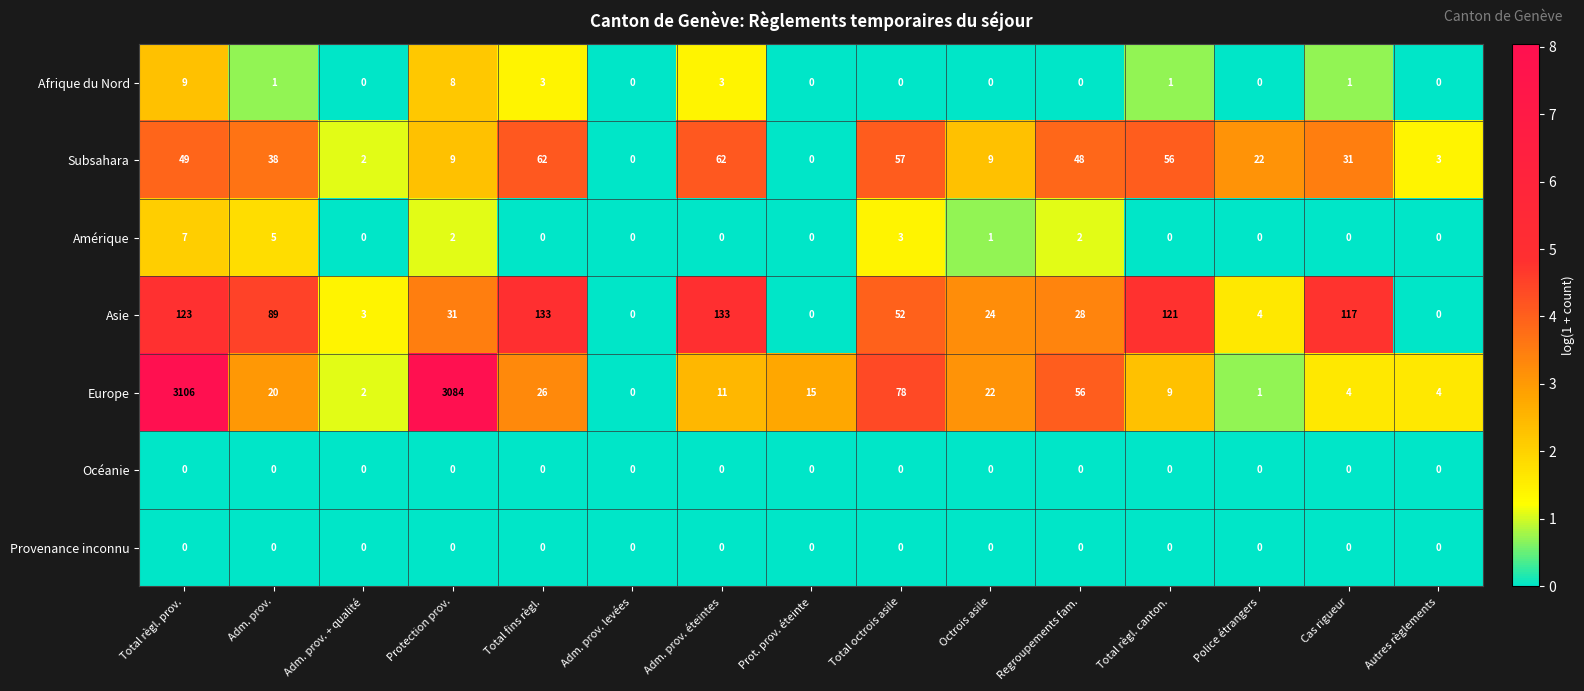

How many values in the Afrique du Nord series exceed 0?

7